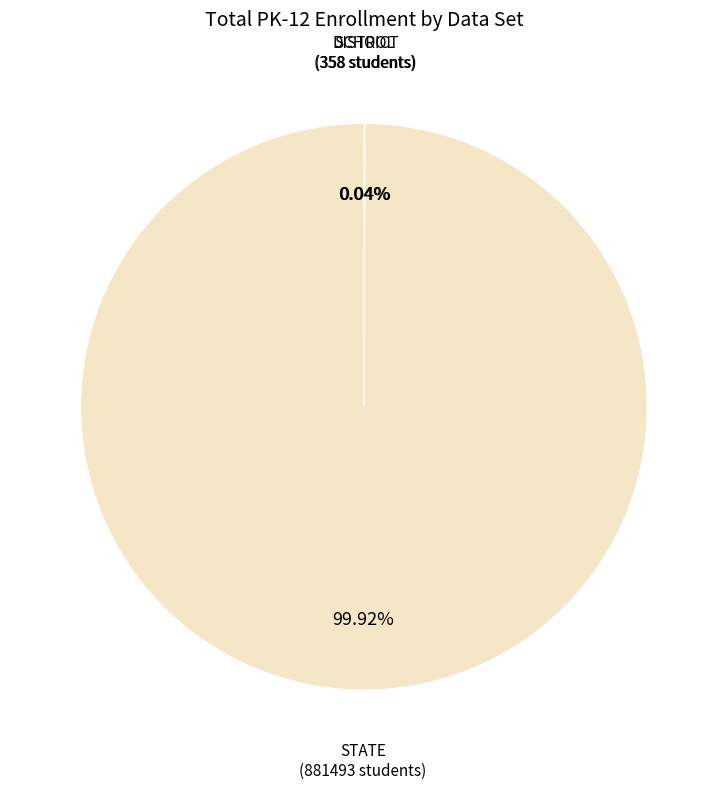

What is the largest slice in the pie chart?

STATE